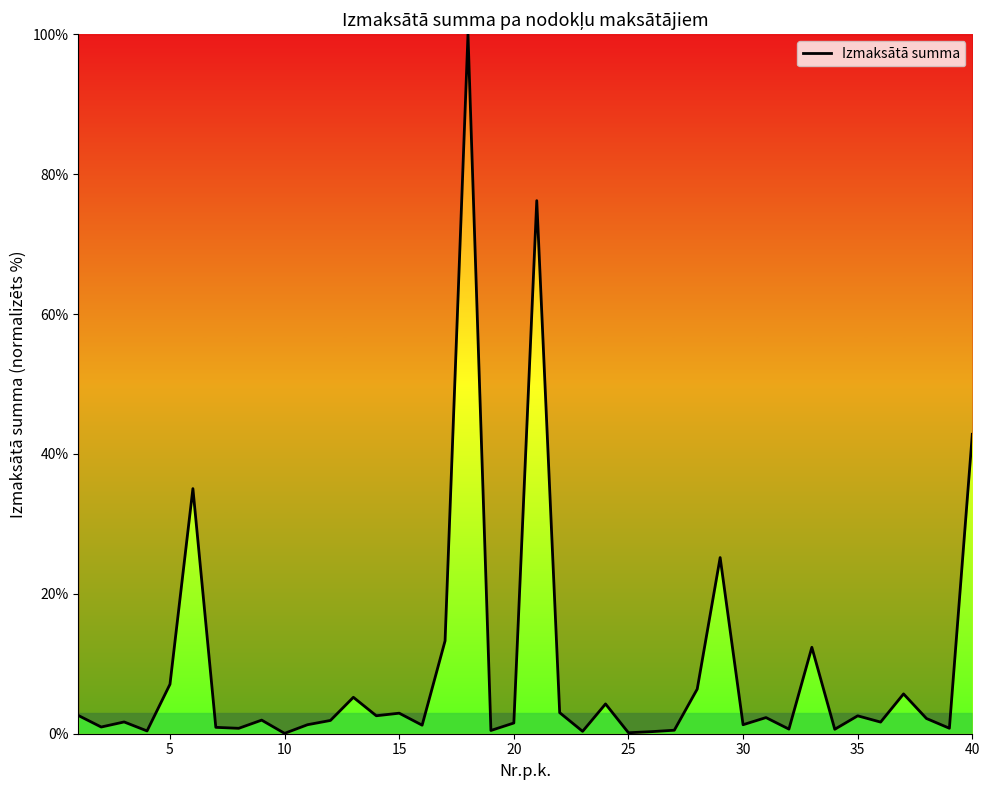

What is the difference between the maximum and minimum values?

99.9